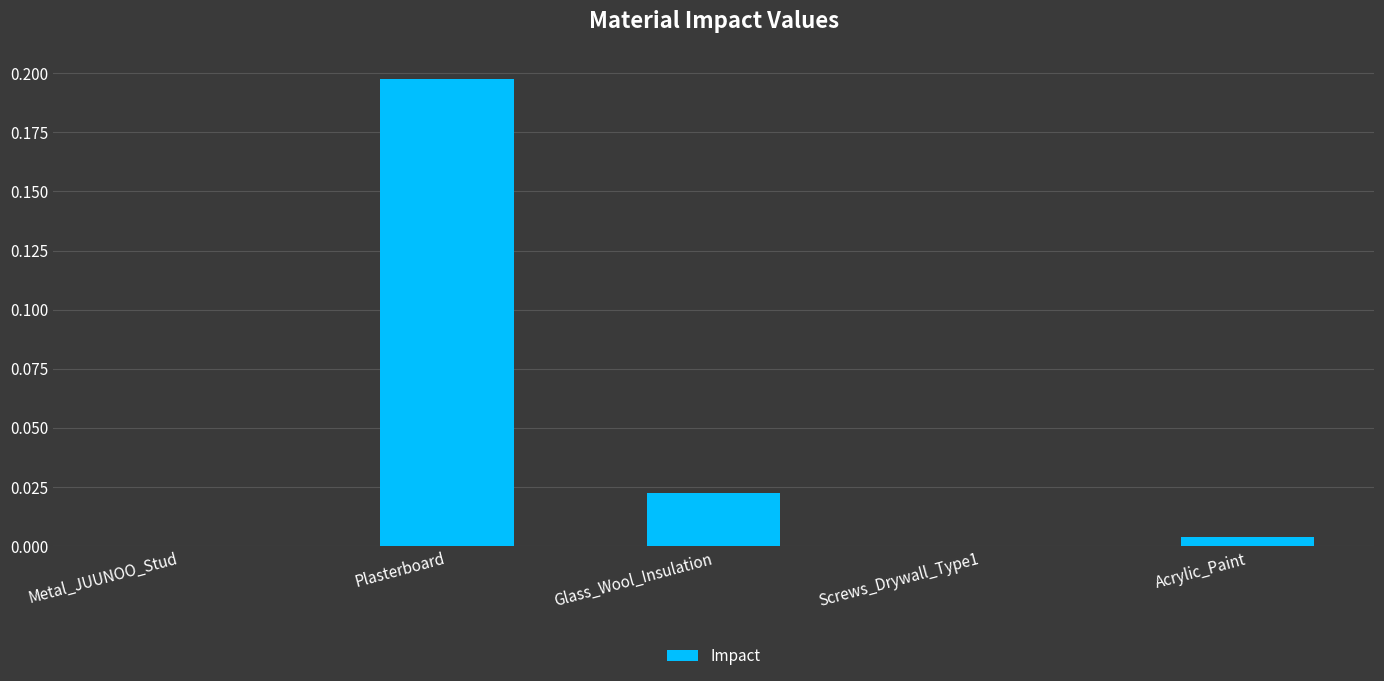

Which has a higher value, Plasterboard or Acrylic_Paint?

Plasterboard